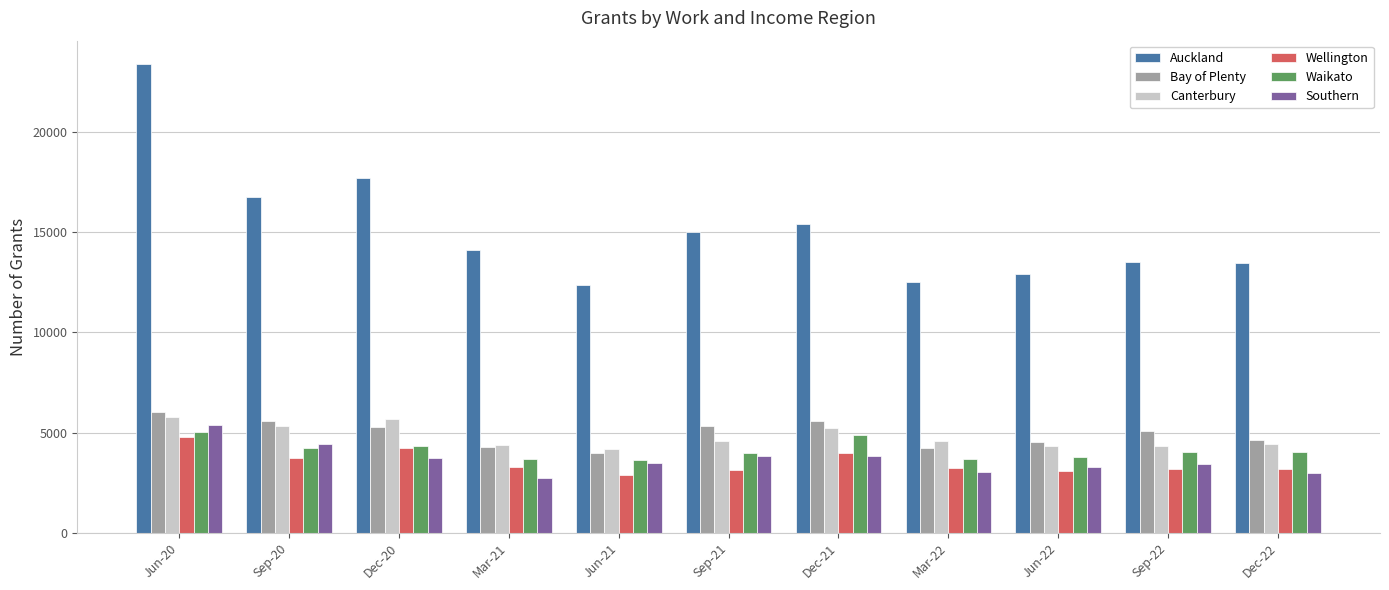

At how many categories does at least one series exceed 4509?

11